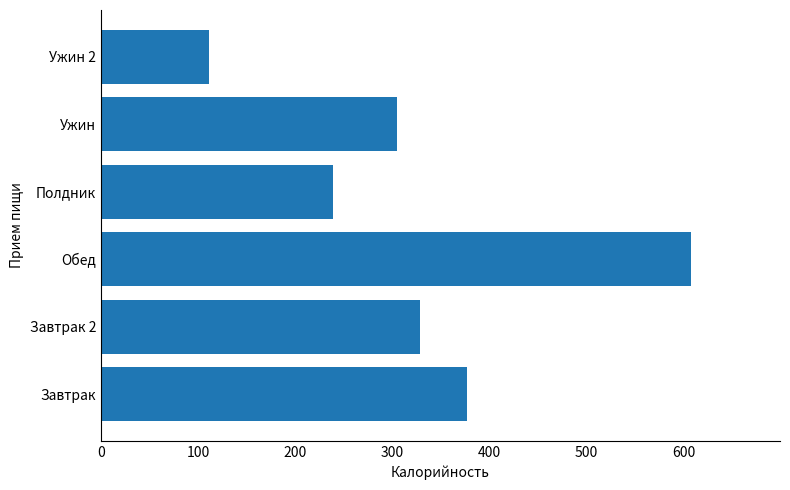

What value does the data have at Ужин 2, to the nearest 5?

110